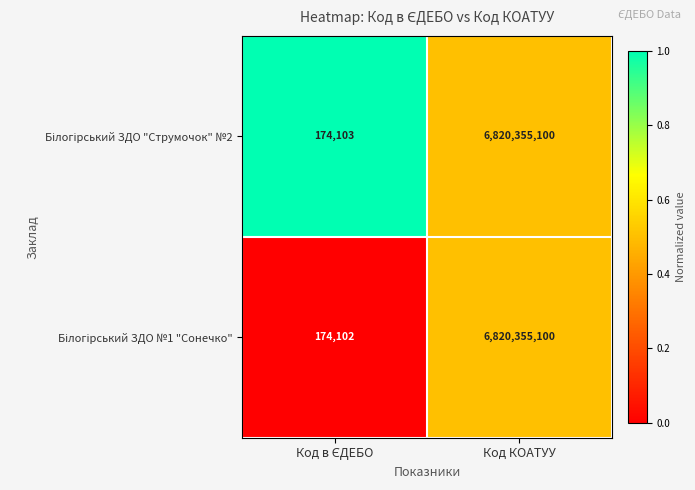

At which category is the sum across all series the highest?

Код КОАТУУ